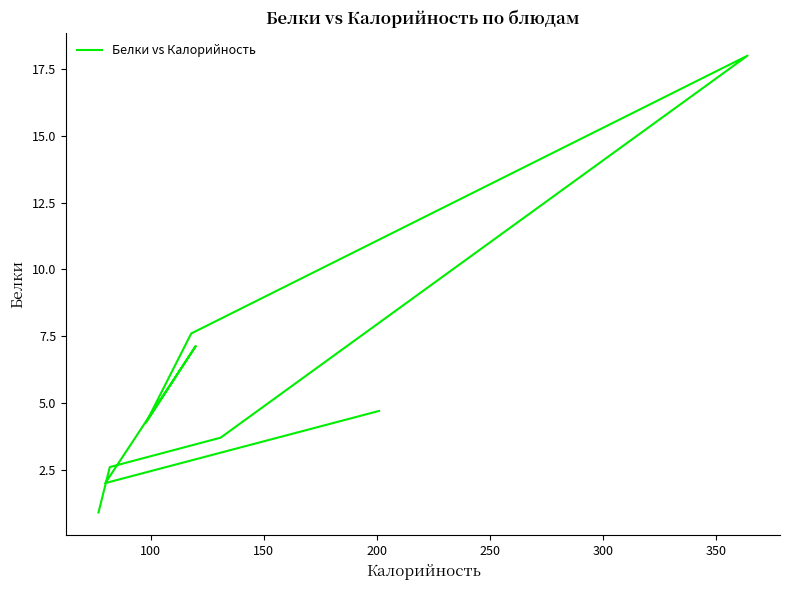

Reading left to right, extract all data points from this chart.

4.7	2.0	7.1	4.3	7.6	18.0	3.7	2.6	0.9